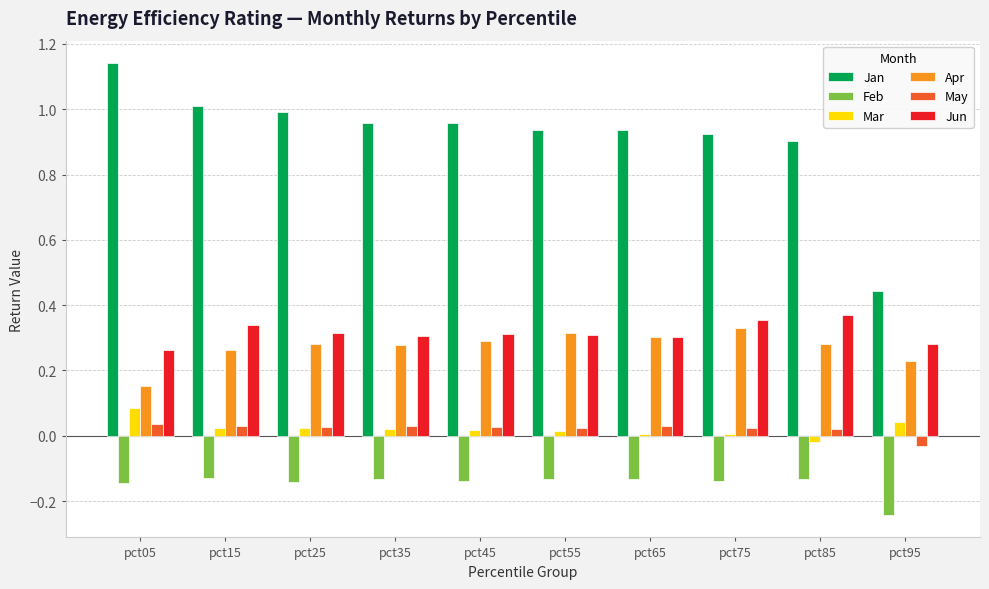

Which category has the highest value across all series?

pct05